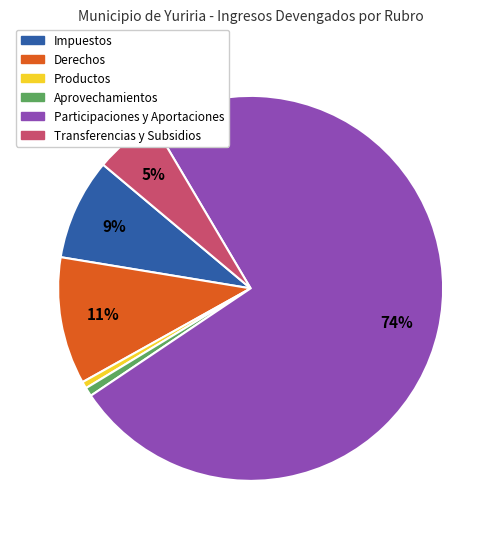

Does Participaciones y Aportaciones account for over 50% of the chart?

Yes